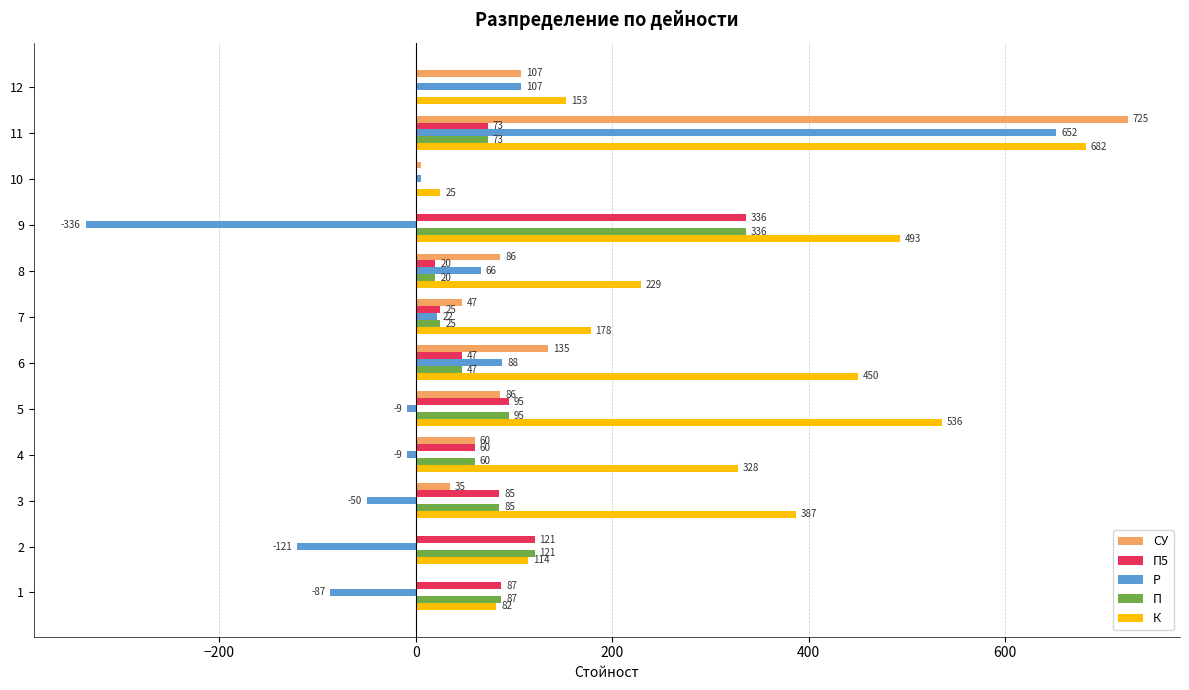

At which category does the chart reach its peak across all series?

11